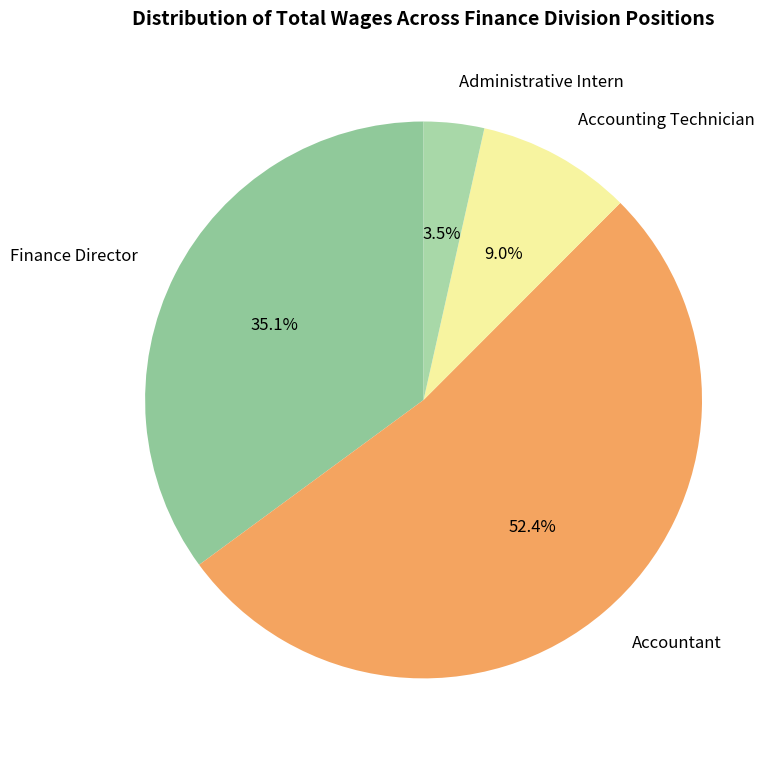

Between Administrative Intern and Accountant, which is larger?

Accountant